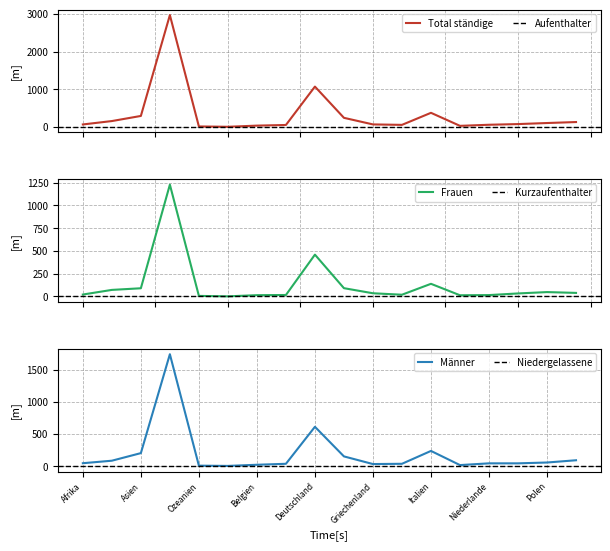

How many lines are shown in the chart?

3